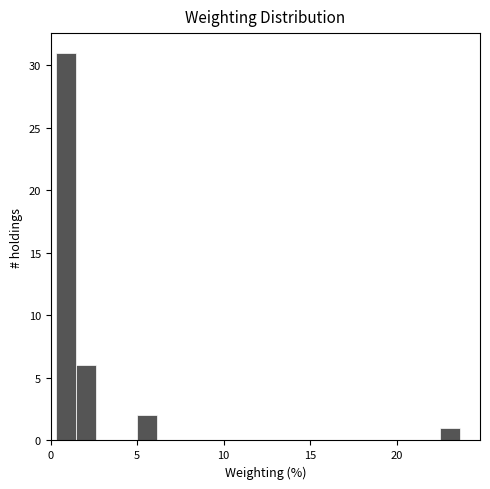

Around what value on the x-axis is the tallest bar? Give the approximate position of its centre, as read against the axis.

1.0